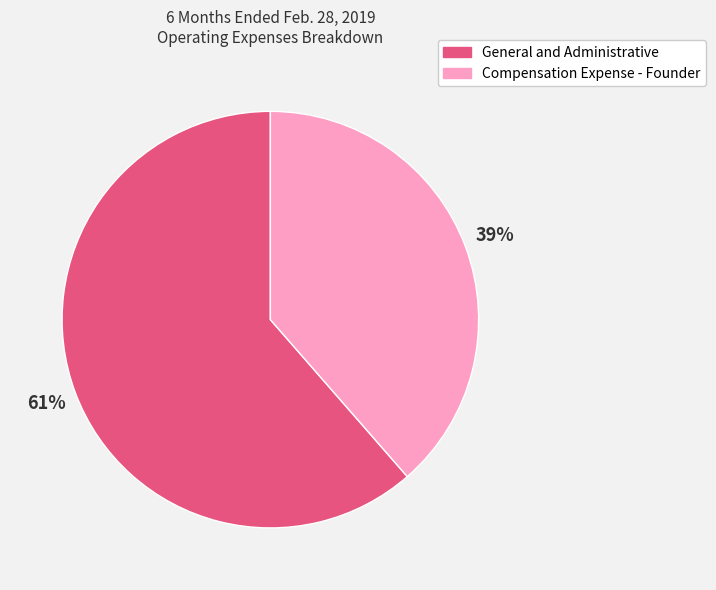

How many segments does this pie chart have?

2